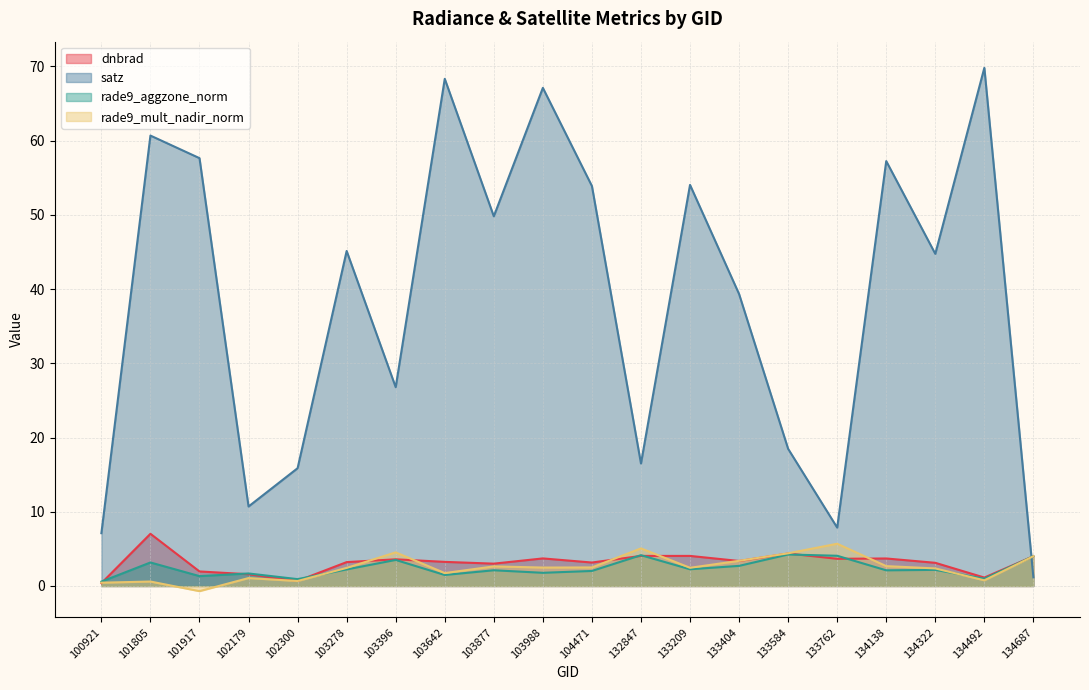

True or false: dnbrad and rade9_mult_nadir_norm cross at least once.

True